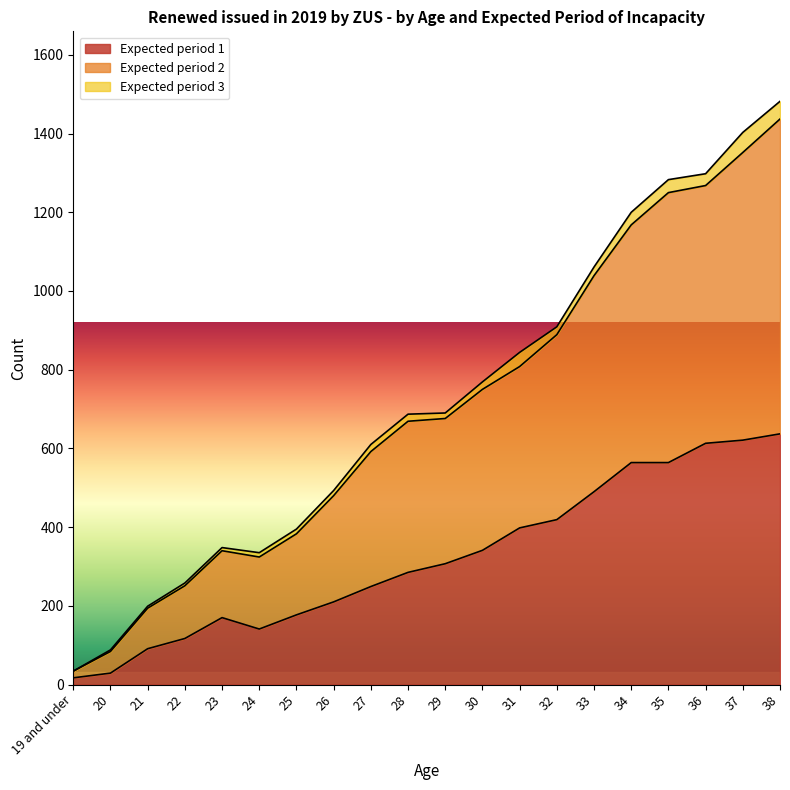

The value of Expected period 1 at 36 is 613. True or false?

True